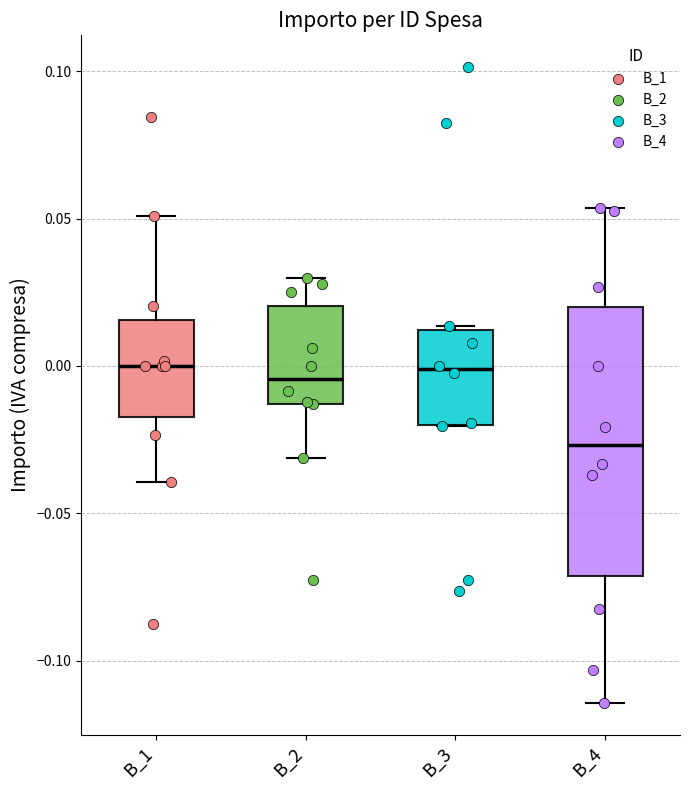

Comparing the boxes themselves (not the whiskers), which one is the tallest?

B_4